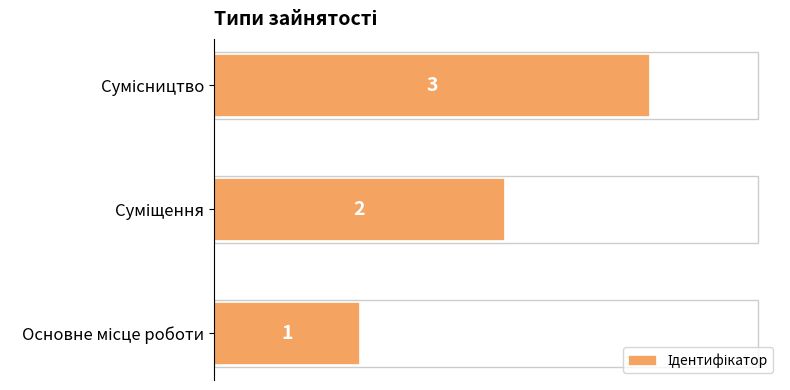

What is the greatest value displayed?

3